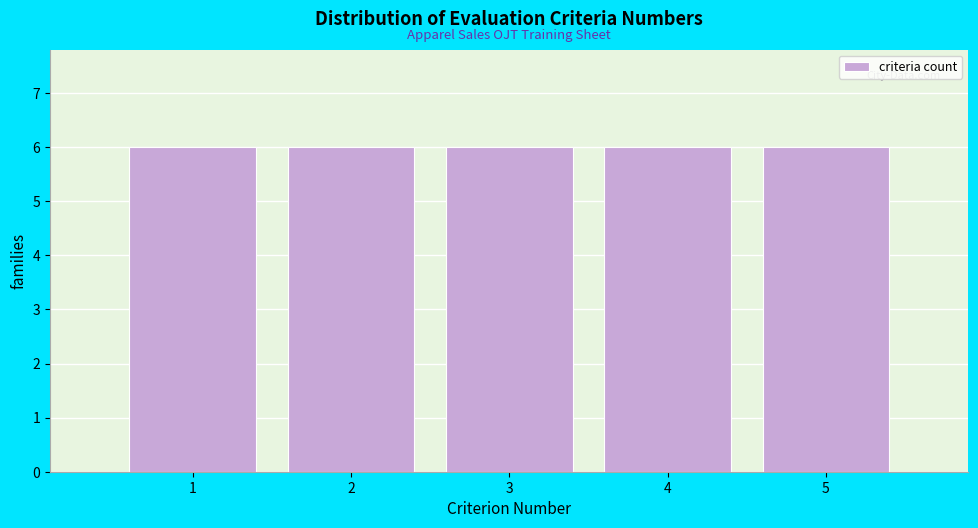

Reading left to right, transcribe this chart: for each bar, give the range it covers on the x-axis and its height. The values are not printed on the chart, so give them approximately, as read against the axis.

0.5 to 1.5: 6
1.5 to 2.5: 6
2.5 to 3.5: 6
3.5 to 4.5: 6
4.5 to 5.5: 6